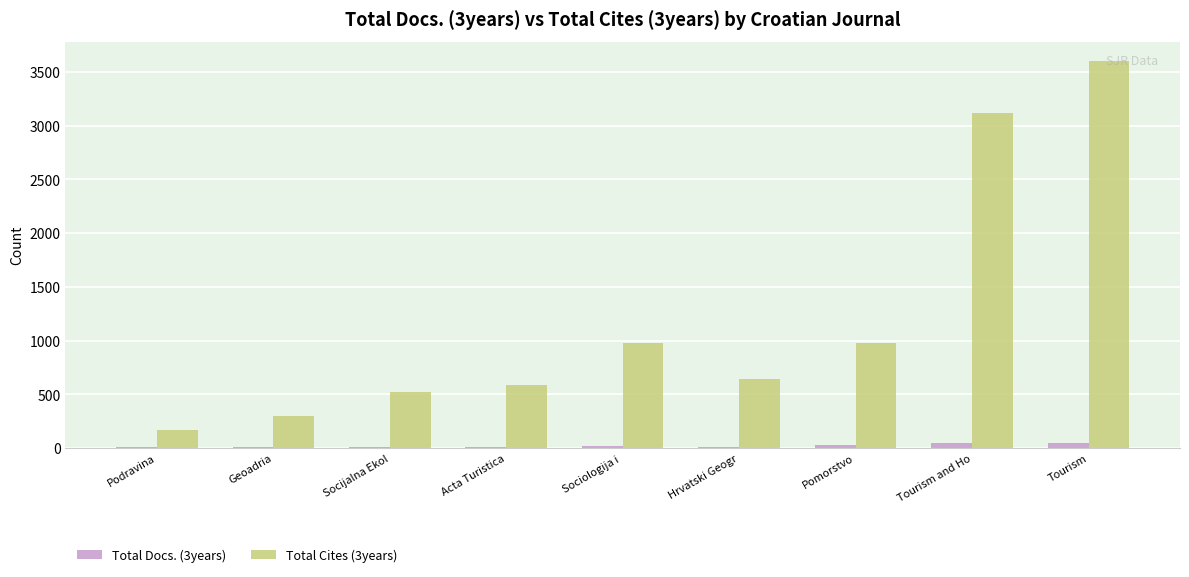

Is the value of Total Cites (3years) at Acta Turistica greater than the value of Total Docs. (3years) at Geoadria?

Yes